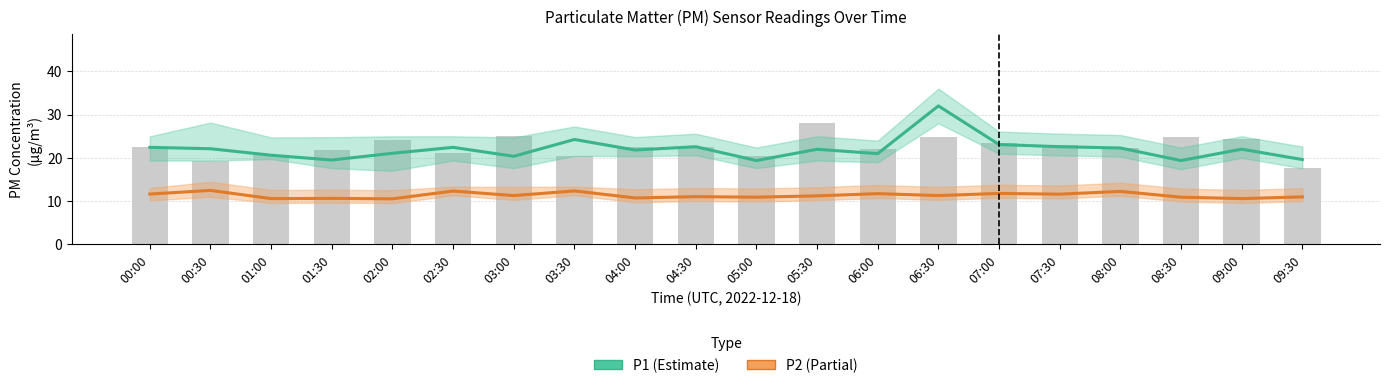

Read the P1 (Estimate) value at 05:30.

22.0